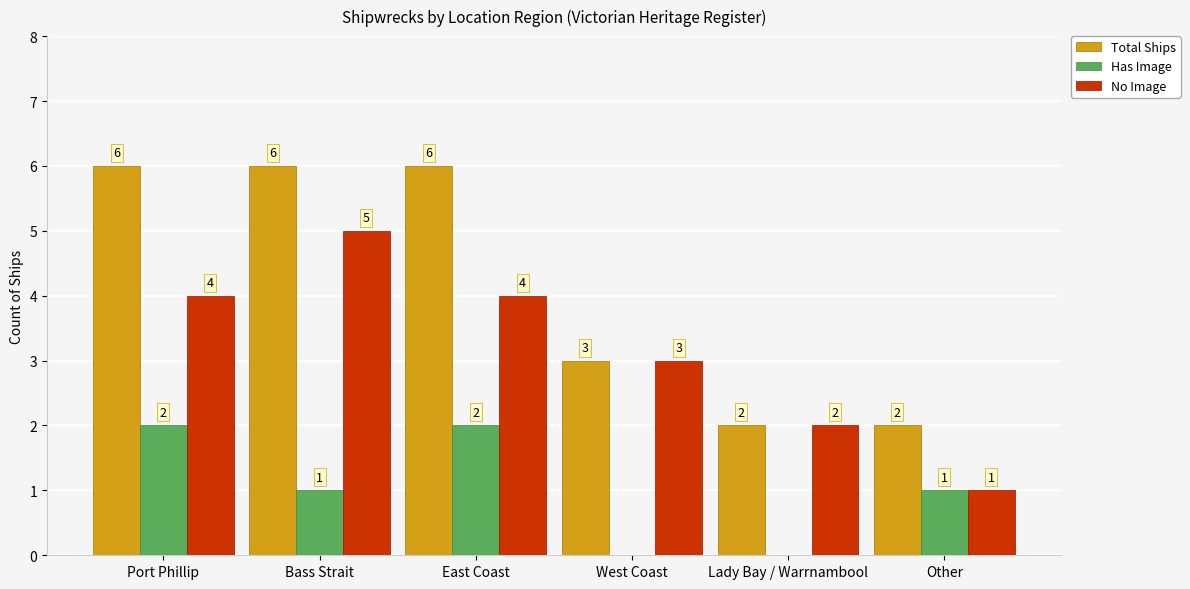

How many values in Has Image are above zero?

4